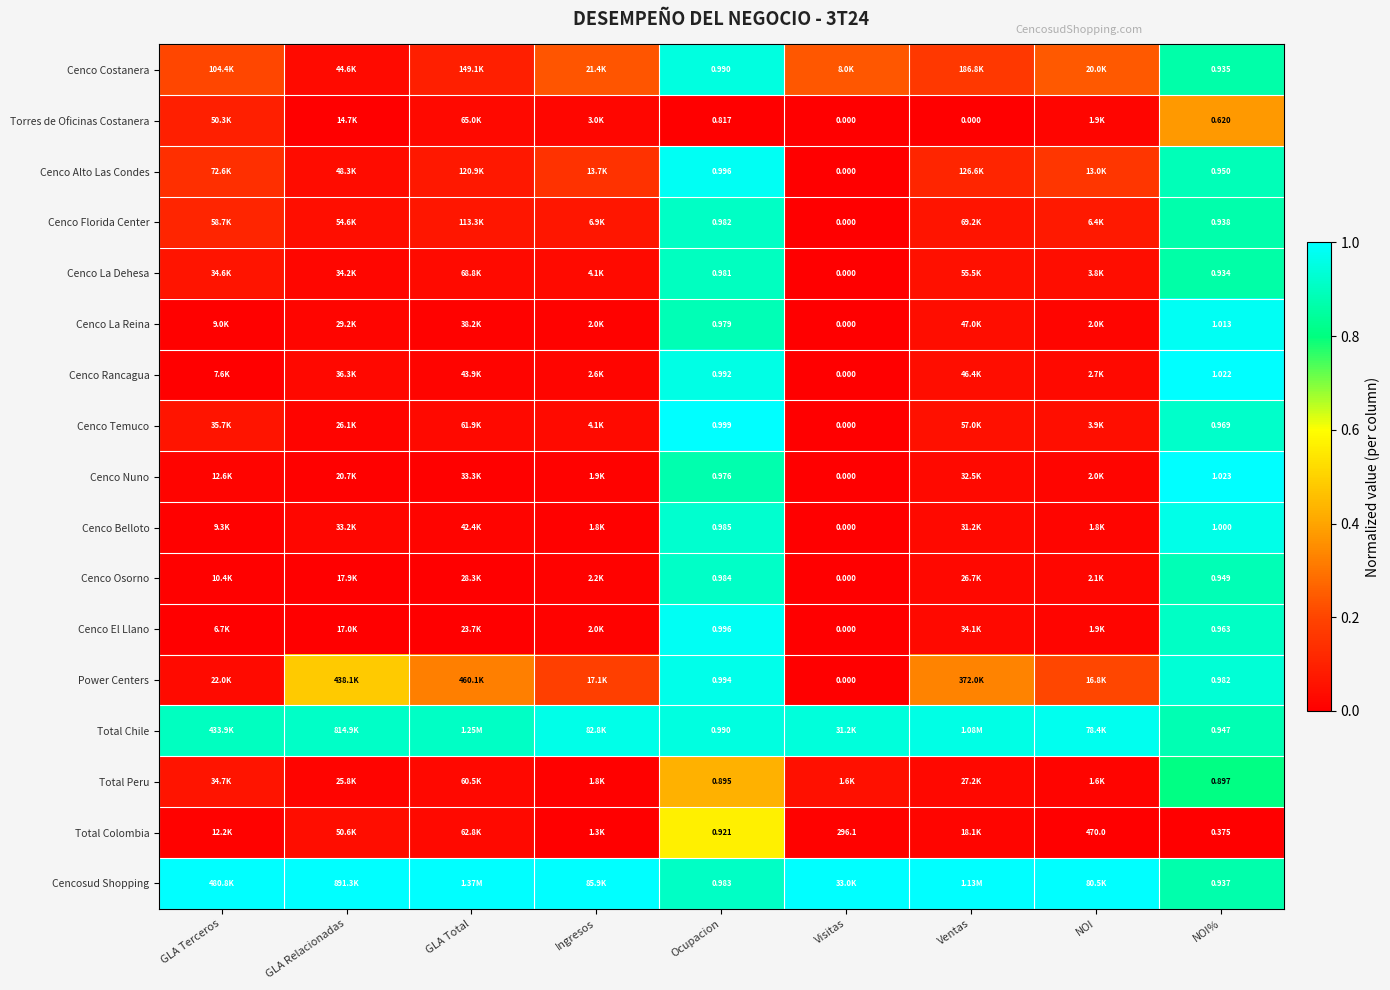

Which category has the highest value in the Cenco Osorno series?

Ocupacion